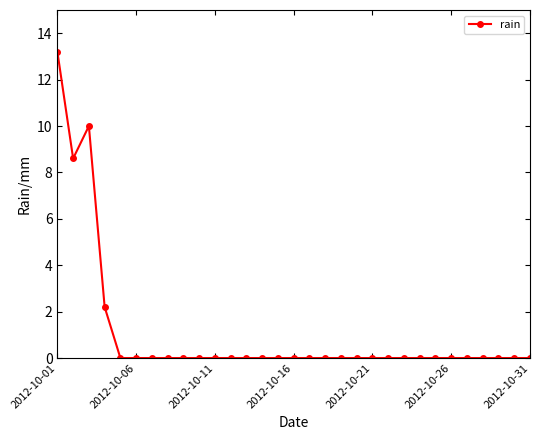

What is the difference between the second highest and minimum values?

10.0